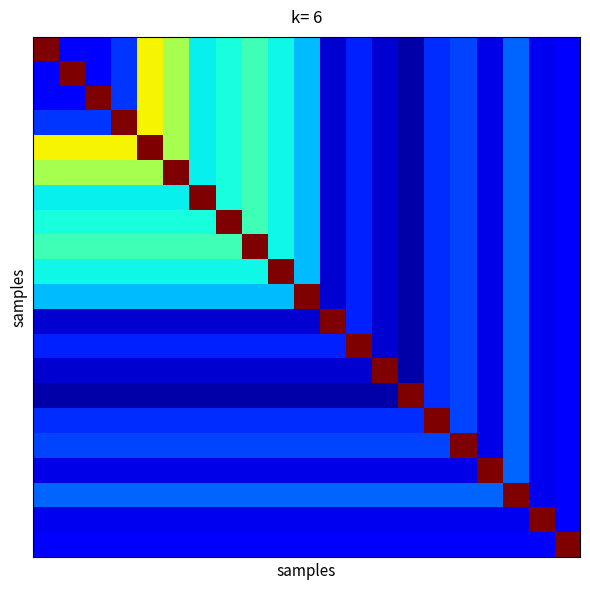

At how many categories does at least one series exceed 0?

21